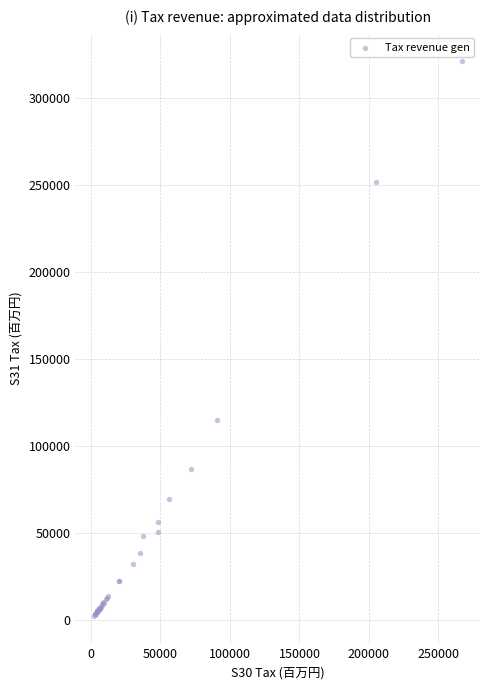

What Y value in the scatter plot is closest to 161874?

115089